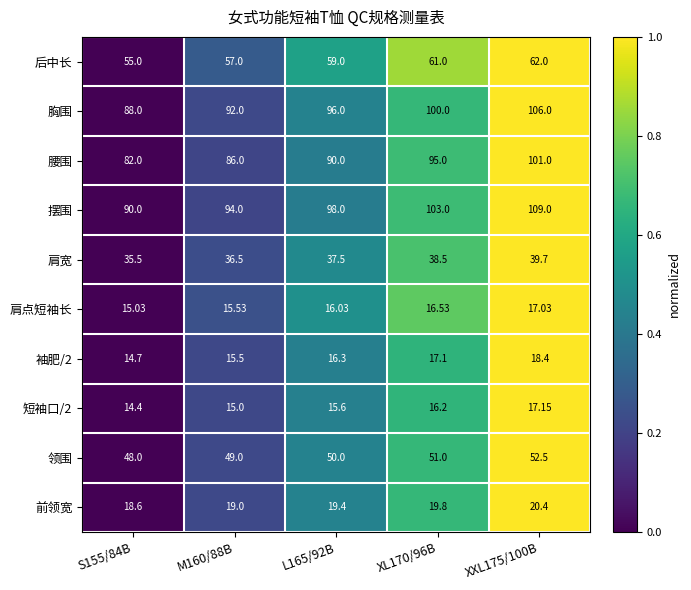

Which series has the largest total across all categories?

摆围